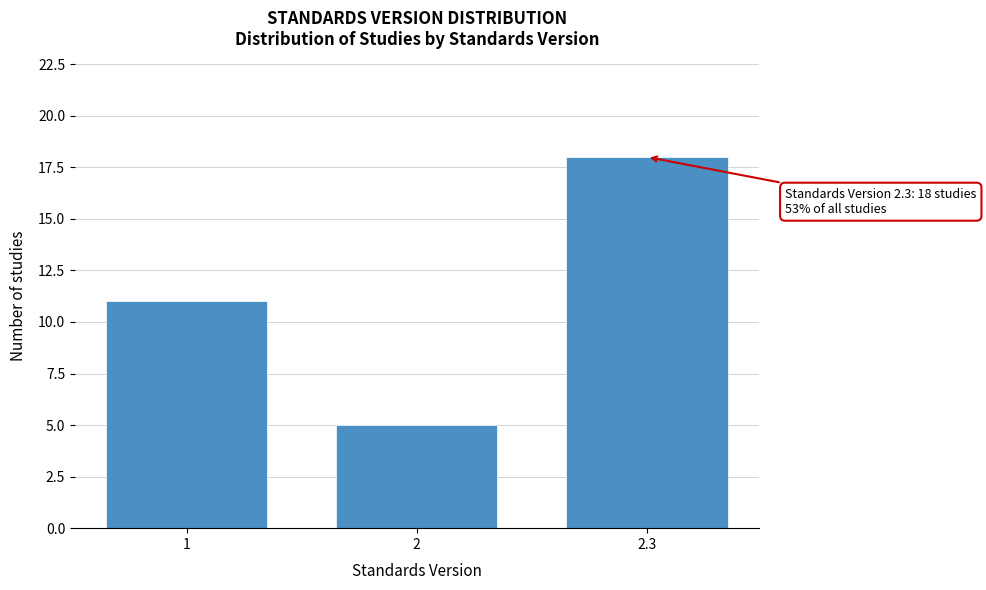

Reading left to right, what are all the values shown in this chart?

1=11	2=5	2.3=18